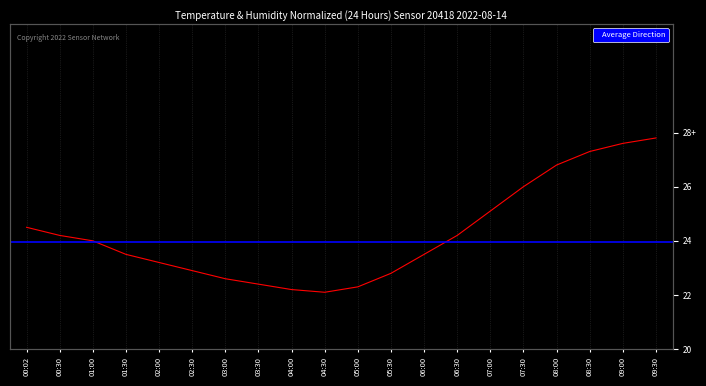

What is the smallest value displayed?

22.1